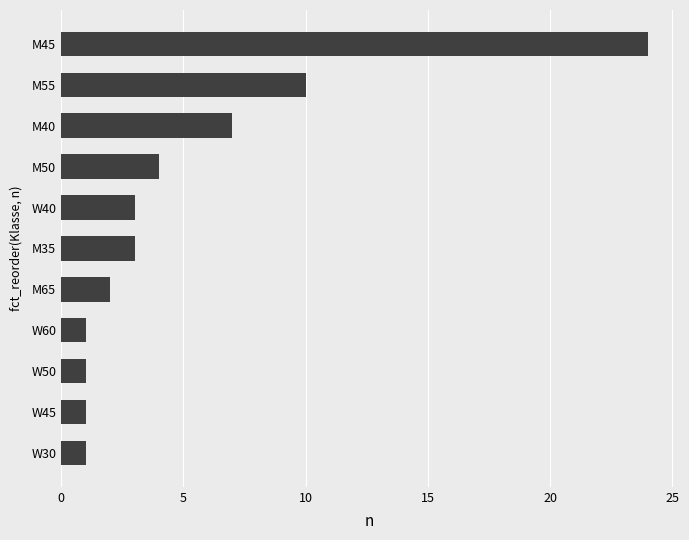

Are the bars horizontal?

Yes